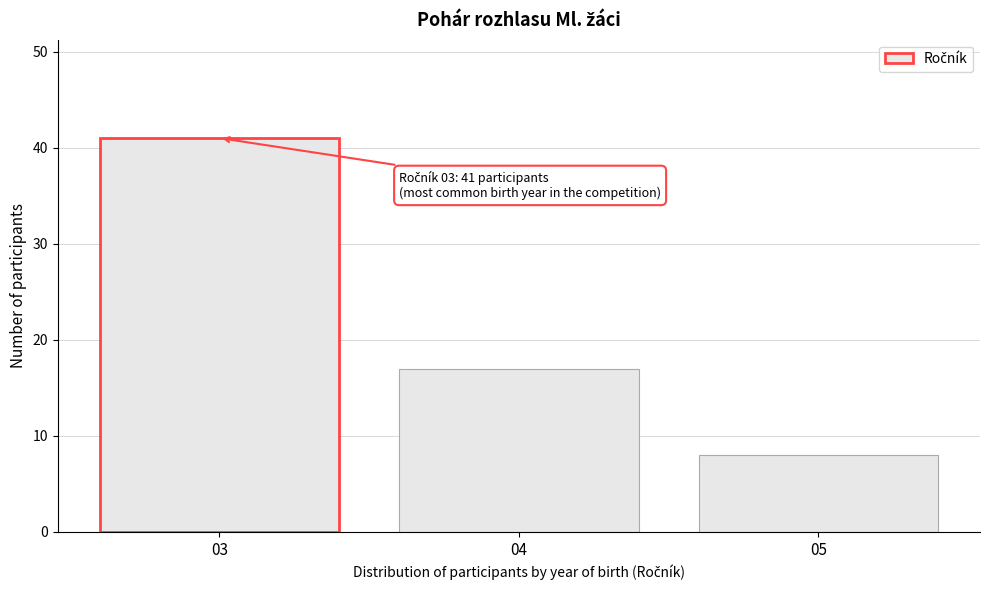

Reading right to left, extract all data points from this chart.

8	17	41